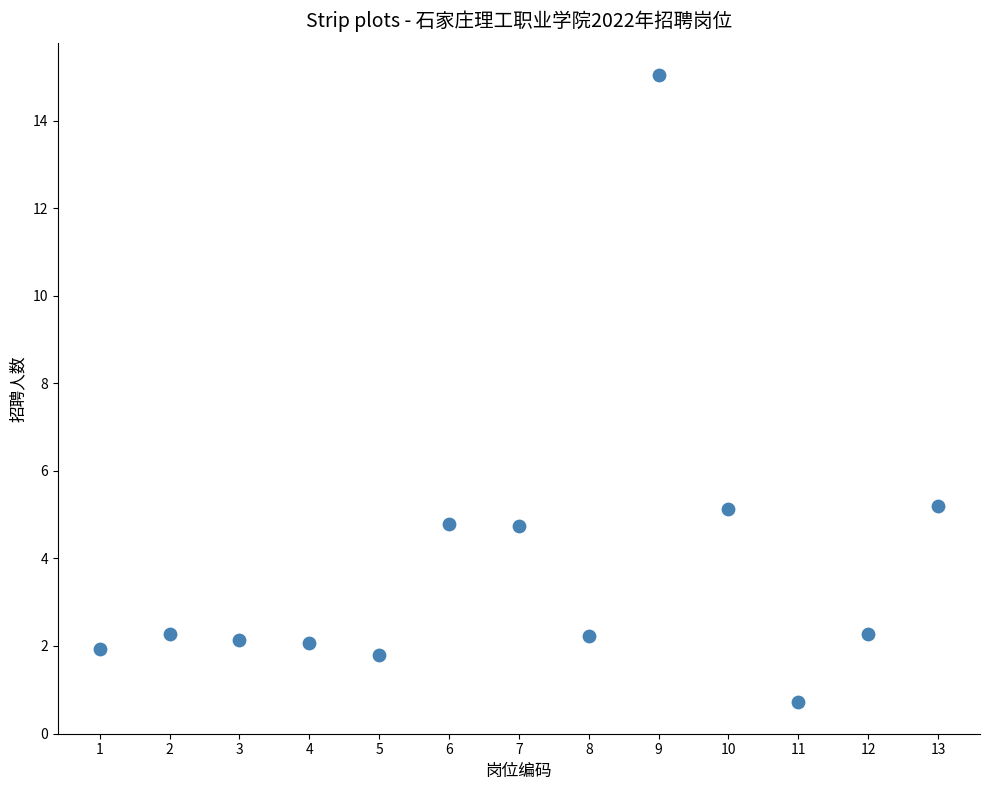

What is the range of Y values (max minus min)?

14.3